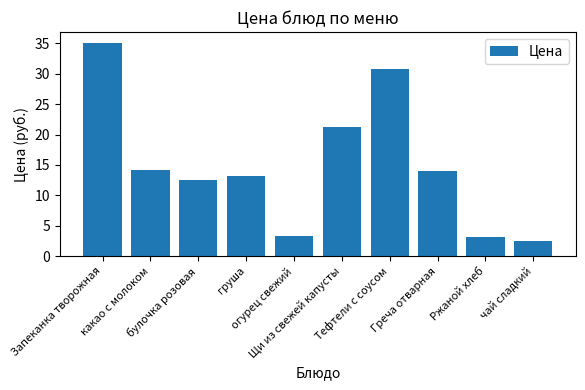

Is it true that the value at огурец свежий is 5.0?

False